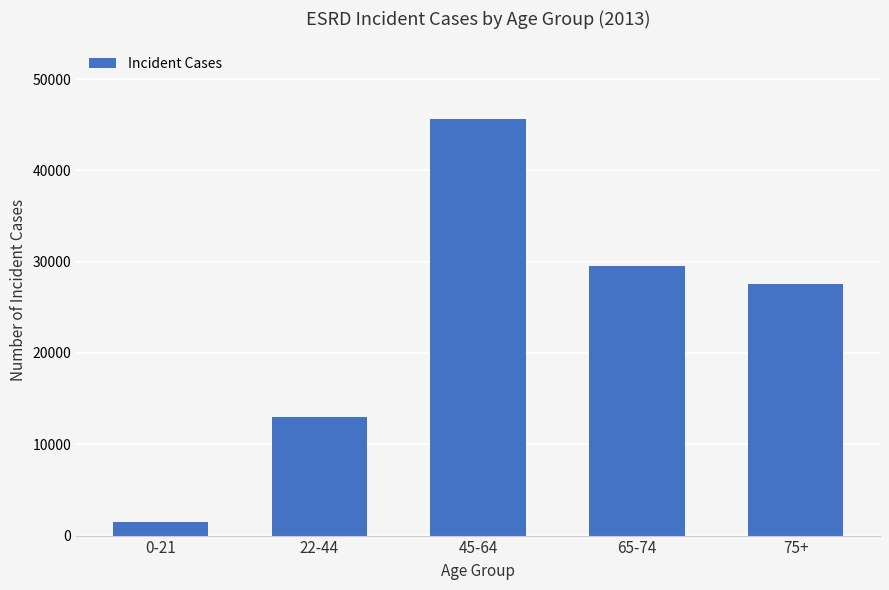

What is the sum of the values at 75+ and 0-21?

29049